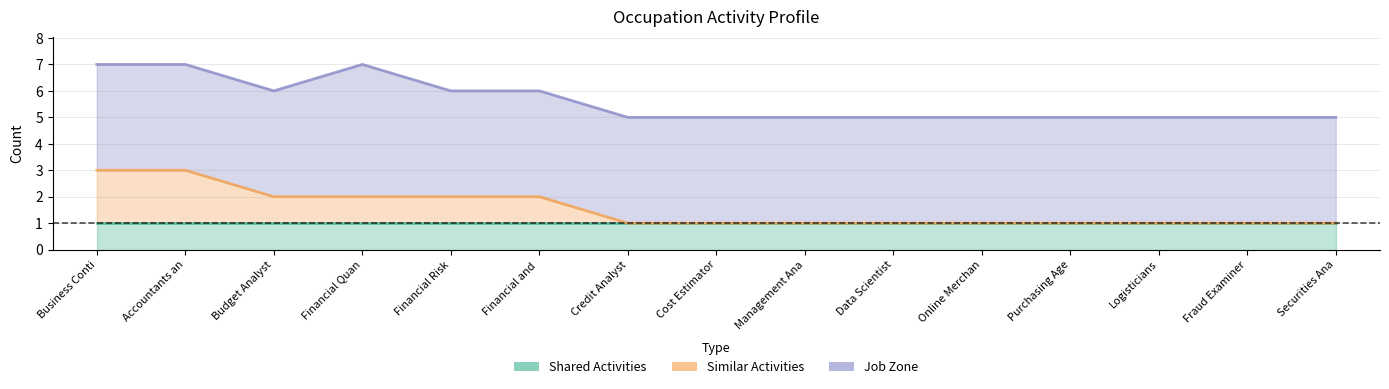

Reading right to left, what are all the values shown in this chart?

Shared Activities: Securities Analysts=1	Fraud Examiners=1	Logisticians=1	Purchasing Agents=1	Online Merchants=1	Data Scientists=1	Management Analysts=1	Cost Estimators=1	Credit Analysts=1	Financial and Investment Analysts=1	Financial Risk Specialists=1	Financial Quantitative Analysts=1	Budget Analysts=1	Accountants and Auditors=1	Business Continuity Planners=1
Similar Activities: Securities Analysts=0	Fraud Examiners=0	Logisticians=0	Purchasing Agents=0	Online Merchants=0	Data Scientists=0	Management Analysts=0	Cost Estimators=0	Credit Analysts=0	Financial and Investment Analysts=1	Financial Risk Specialists=1	Financial Quantitative Analysts=1	Budget Analysts=1	Accountants and Auditors=2	Business Continuity Planners=2
Job Zone: Securities Analysts=4	Fraud Examiners=4	Logisticians=4	Purchasing Agents=4	Online Merchants=4	Data Scientists=4	Management Analysts=4	Cost Estimators=4	Credit Analysts=4	Financial and Investment Analysts=4	Financial Risk Specialists=4	Financial Quantitative Analysts=5	Budget Analysts=4	Accountants and Auditors=4	Business Continuity Planners=4